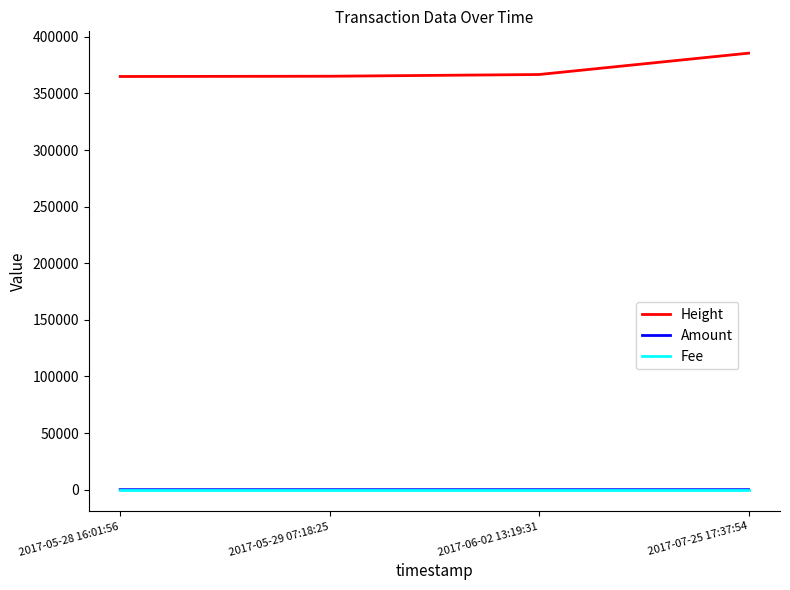

True or false: Height and Amount intersect in this chart.

False